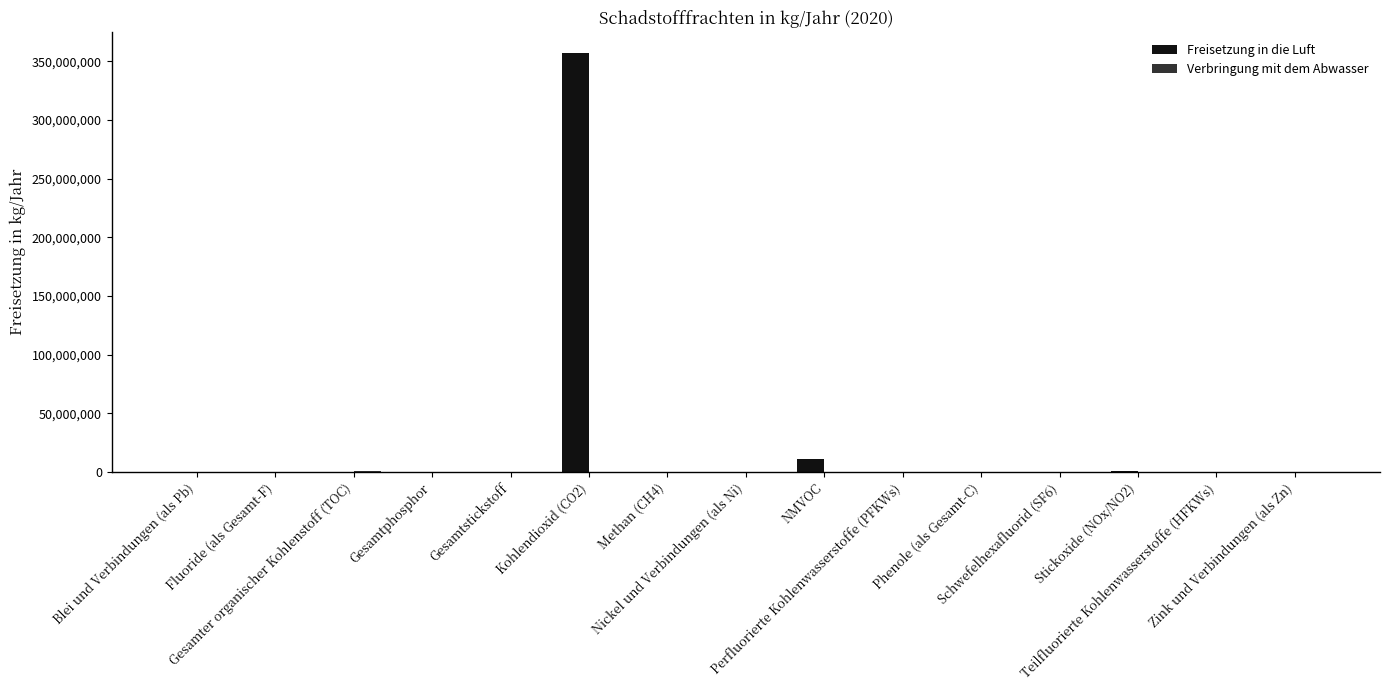

How many categories are shown in the chart?

15